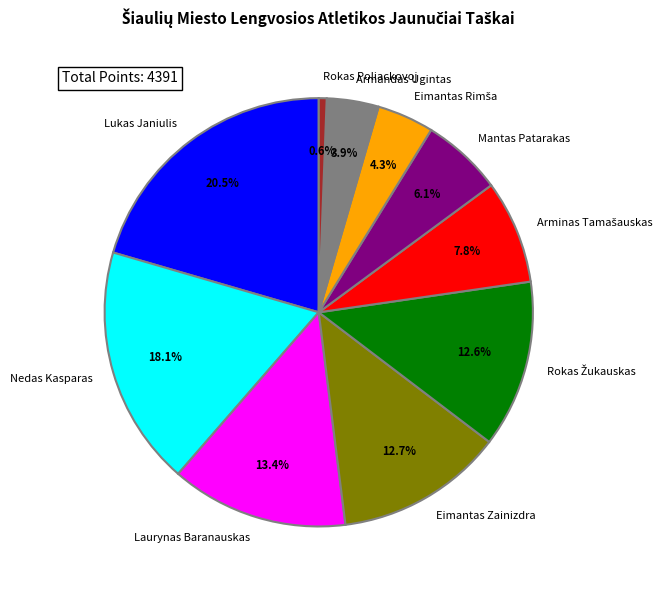

Which category has the biggest portion of the pie?

Lukas Janiulis